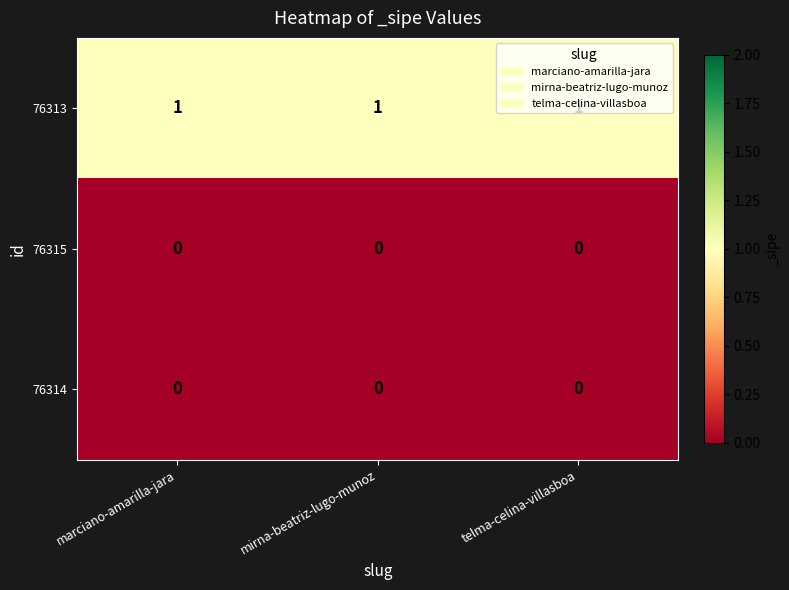

What is the greatest value displayed?

1